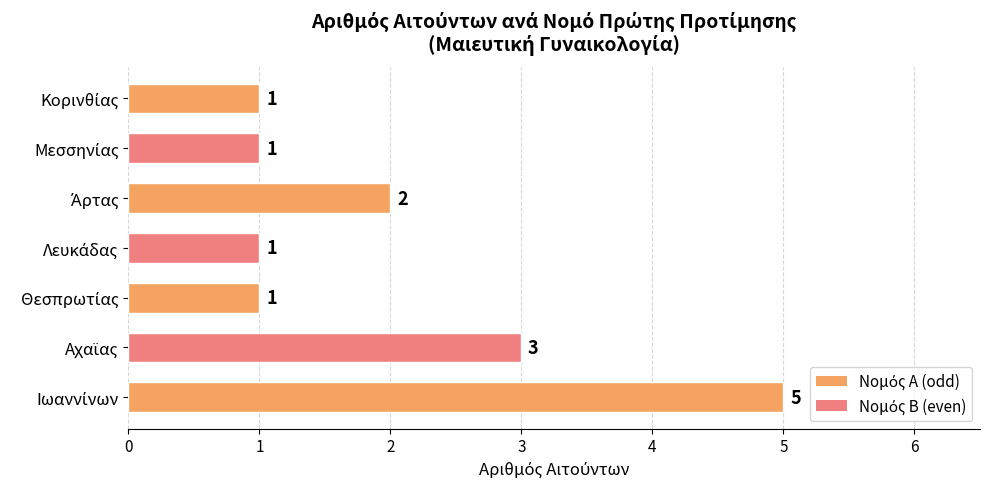

What is the difference between the maximum and minimum values?

4